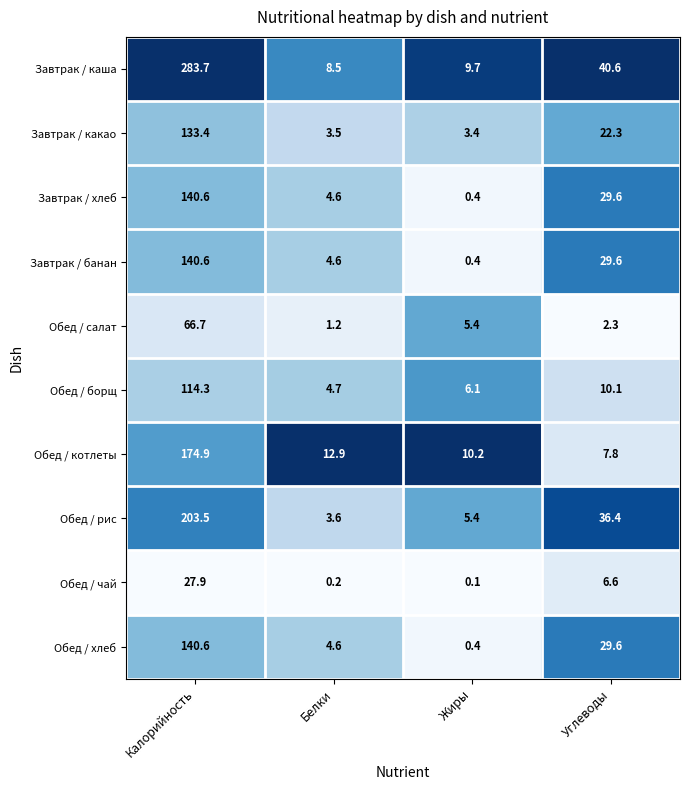

The value of Завтрак / какао at Углеводы is 32.9. True or false?

False